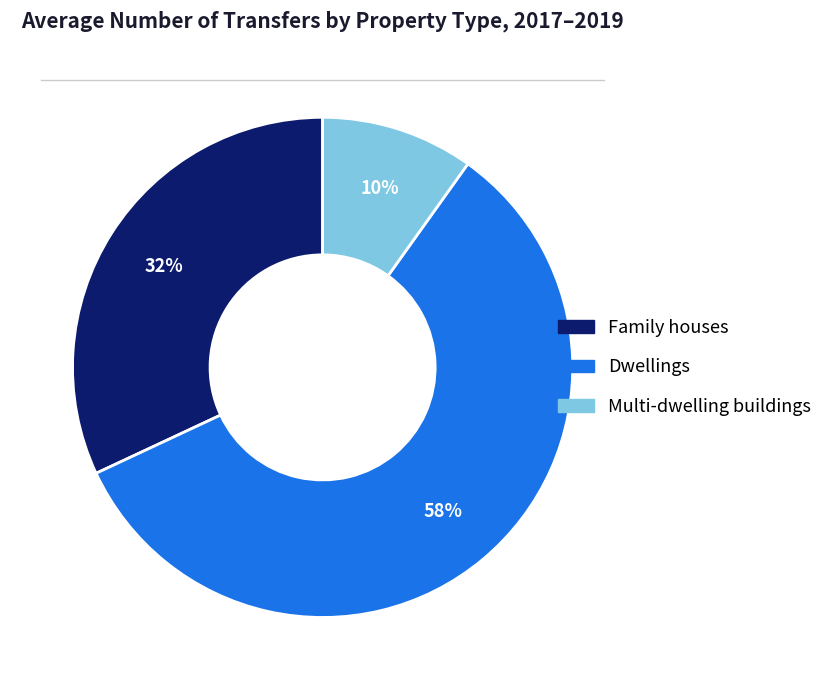

How many segments does this pie chart have?

3